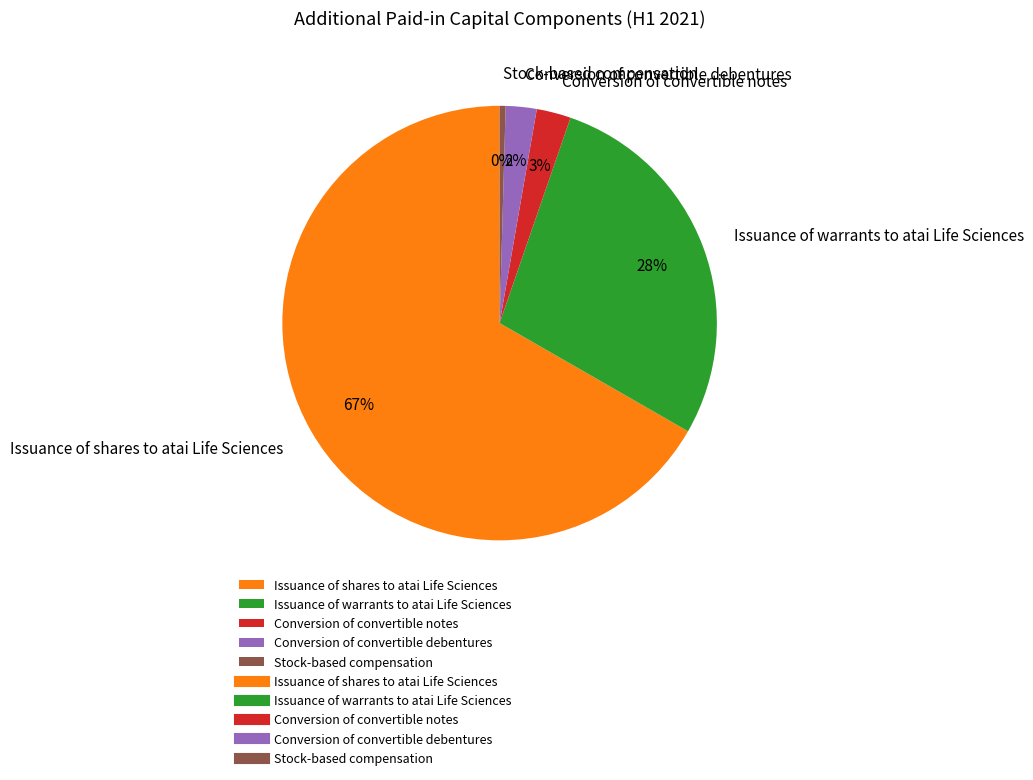

Do Conversion of convertible notes and Issuance of shares to atai Life Sciences together represent more than half of the pie?

Yes